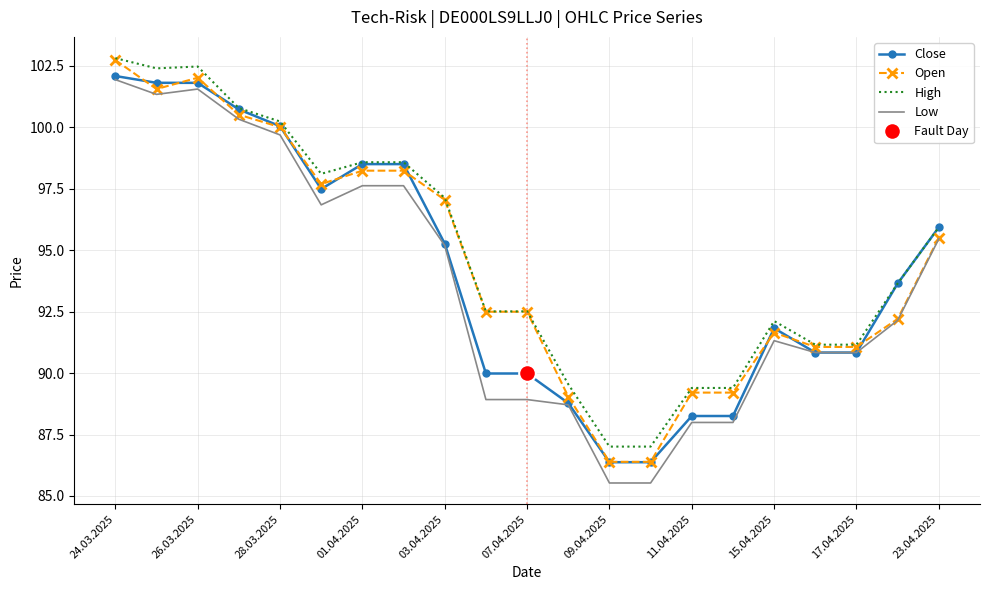

What position from the left is 13?

14